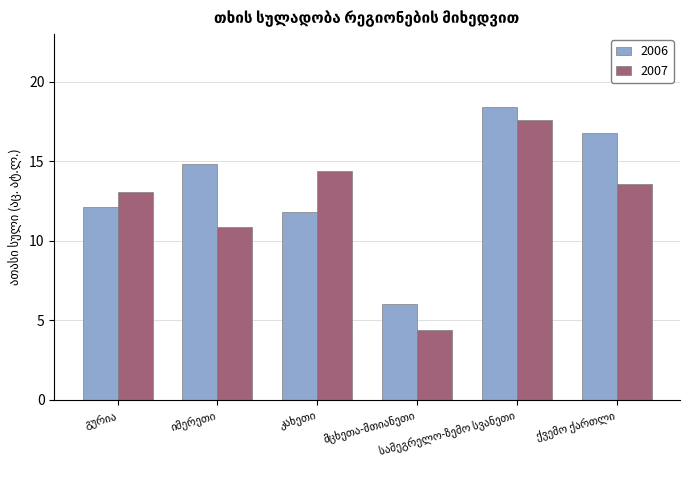

What is the difference between the second highest and minimum values in the 2007 series?

10.0